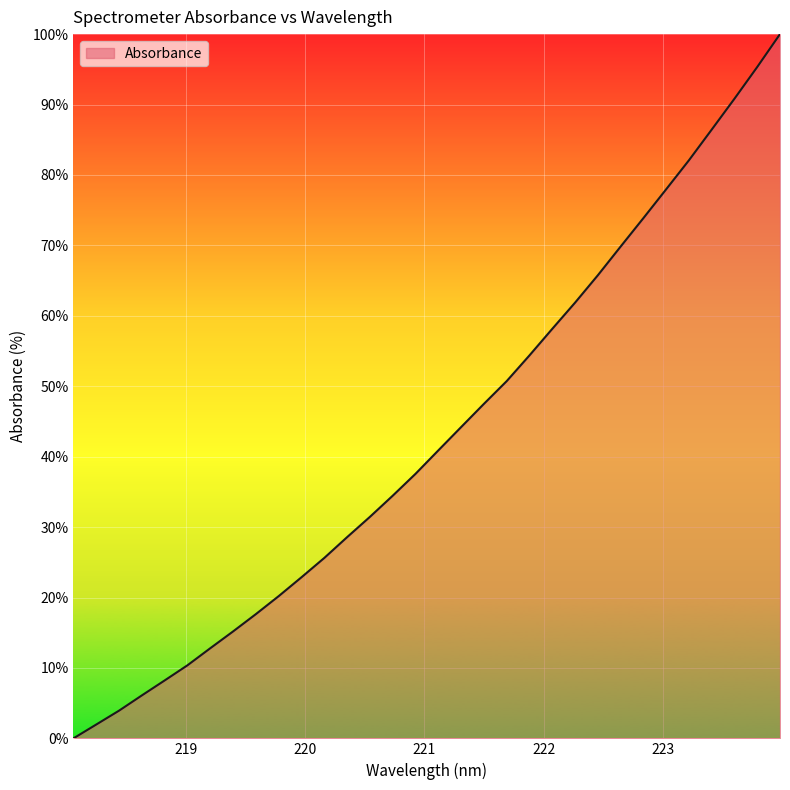

What is the greatest value displayed?

100.0